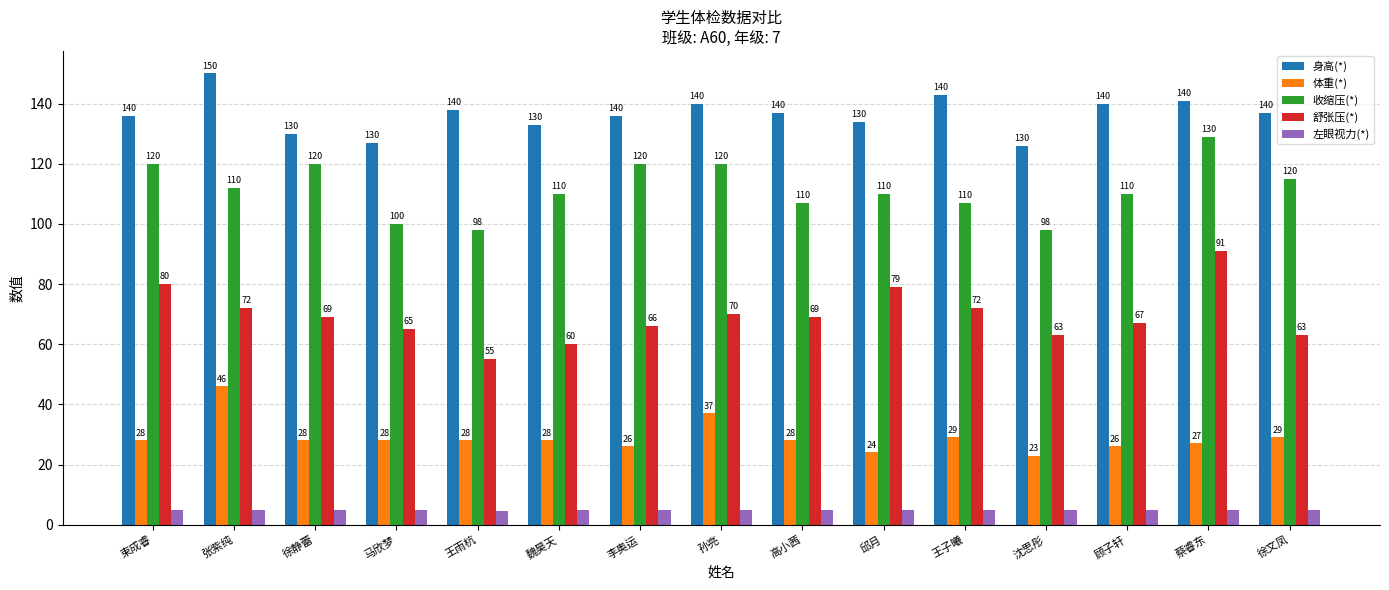

The value of 身高(*) at 沈思彤 is 126.0. True or false?

True